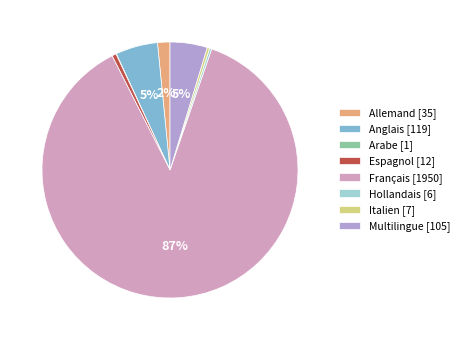

Do Multilingue [105] and Allemand [35] together represent more than half of the pie?

No